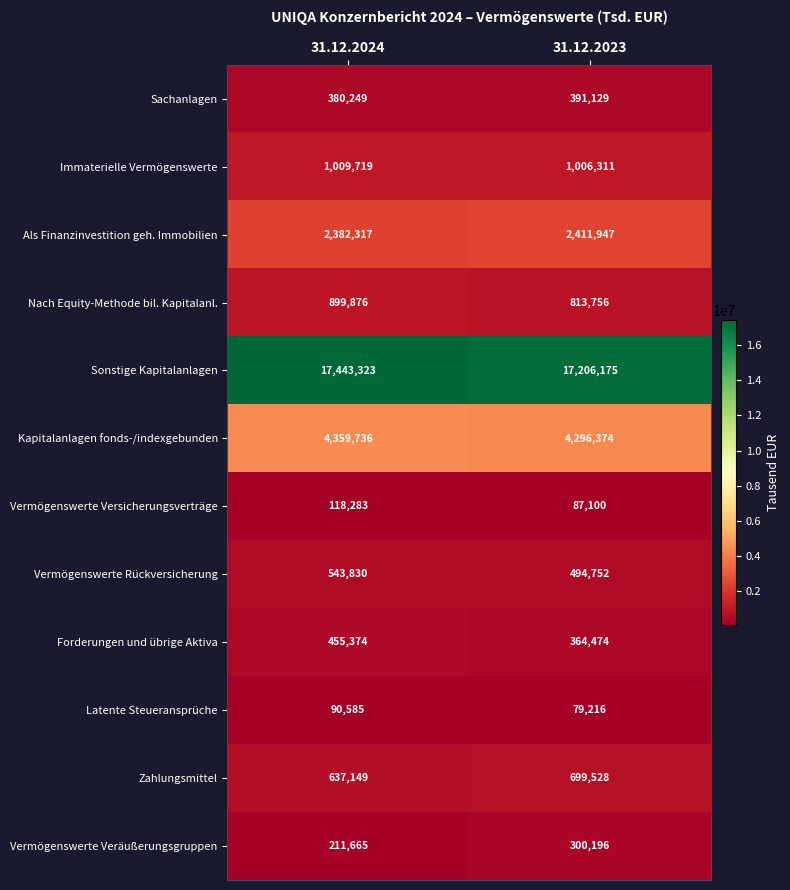

The Vermögenswerte Versicherungsverträge series shows 118283 at 31.12.2024. True or false?

True